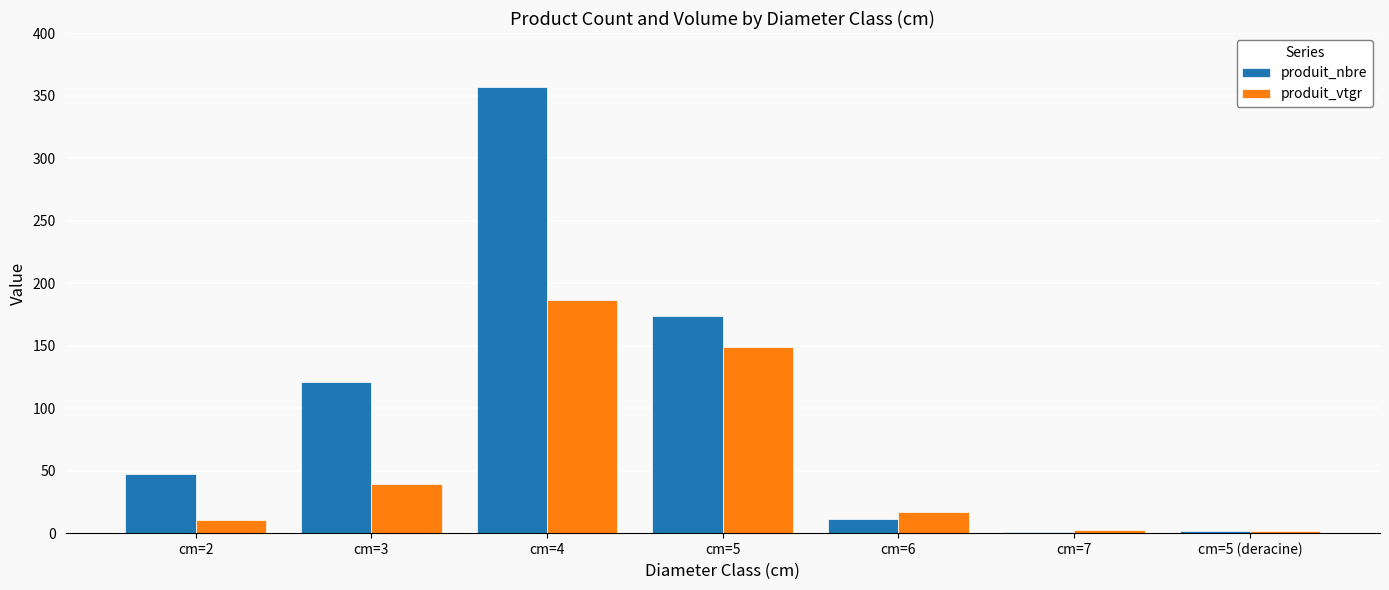

The value of produit_nbre at cm=3 is 163.1. True or false?

False